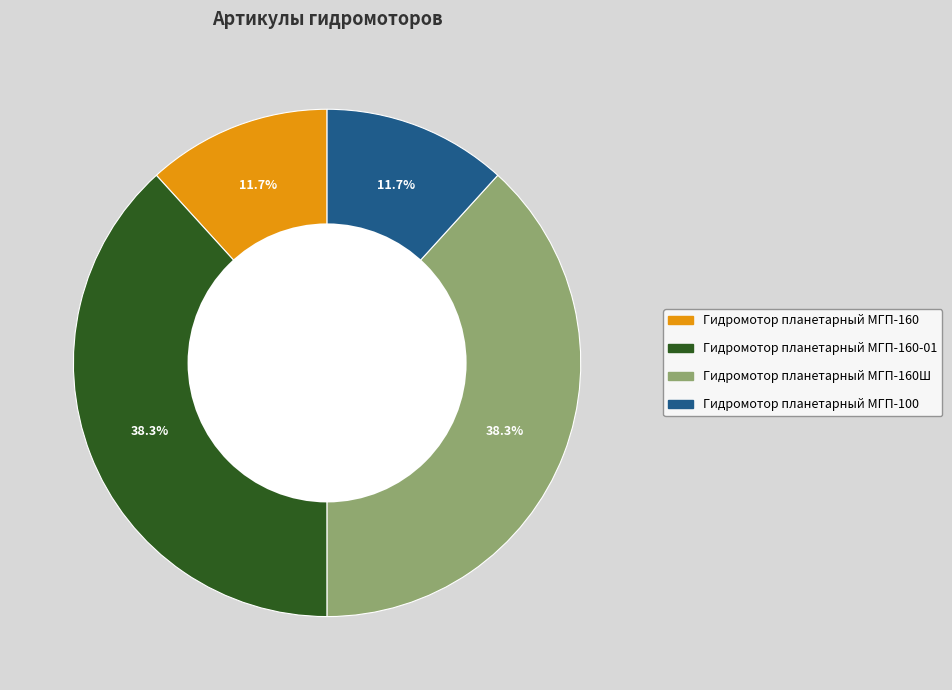

To the nearest percent, what is the average slice percentage?

25%